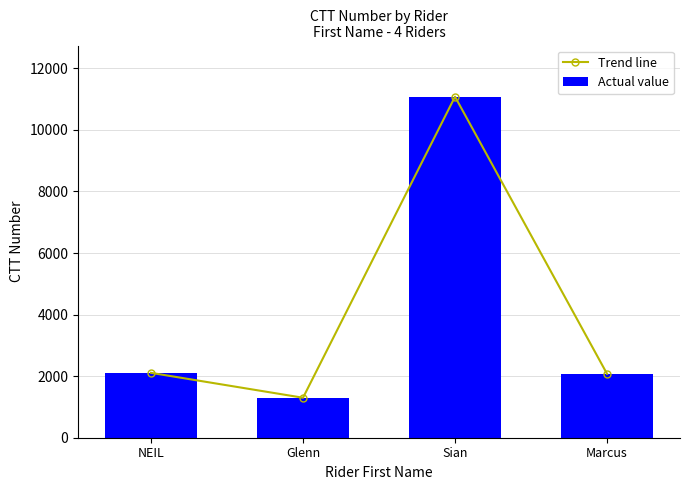

Which series has the largest total across all categories?

Trend line